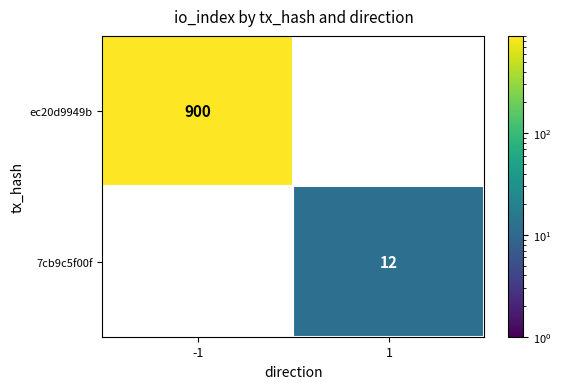

Count the number of categories in the chart.

2